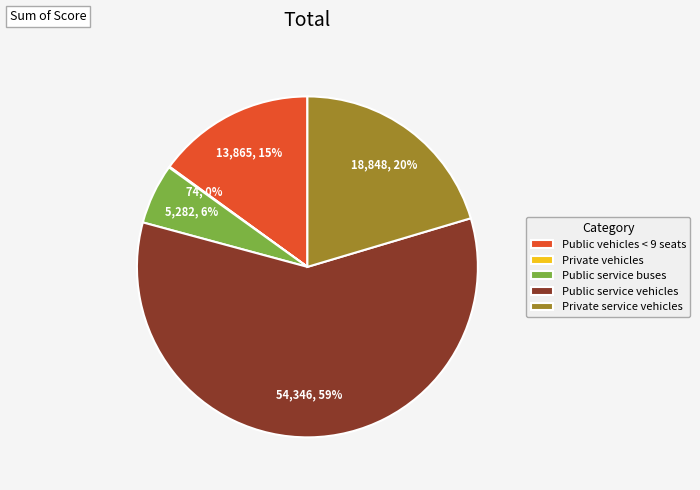

To the nearest percent, what is the difference between the Private service vehicles and Public vehicles < 9 seats slice percentages?

5%